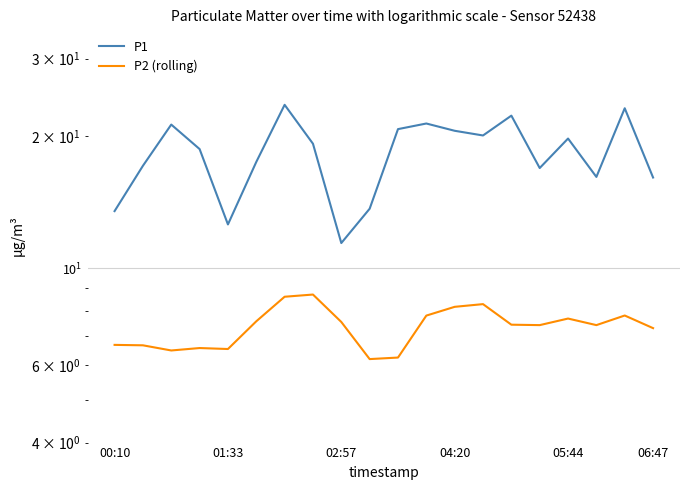

Rank the series at 14 from highest to lowest value.

P1, P2 (rolling)